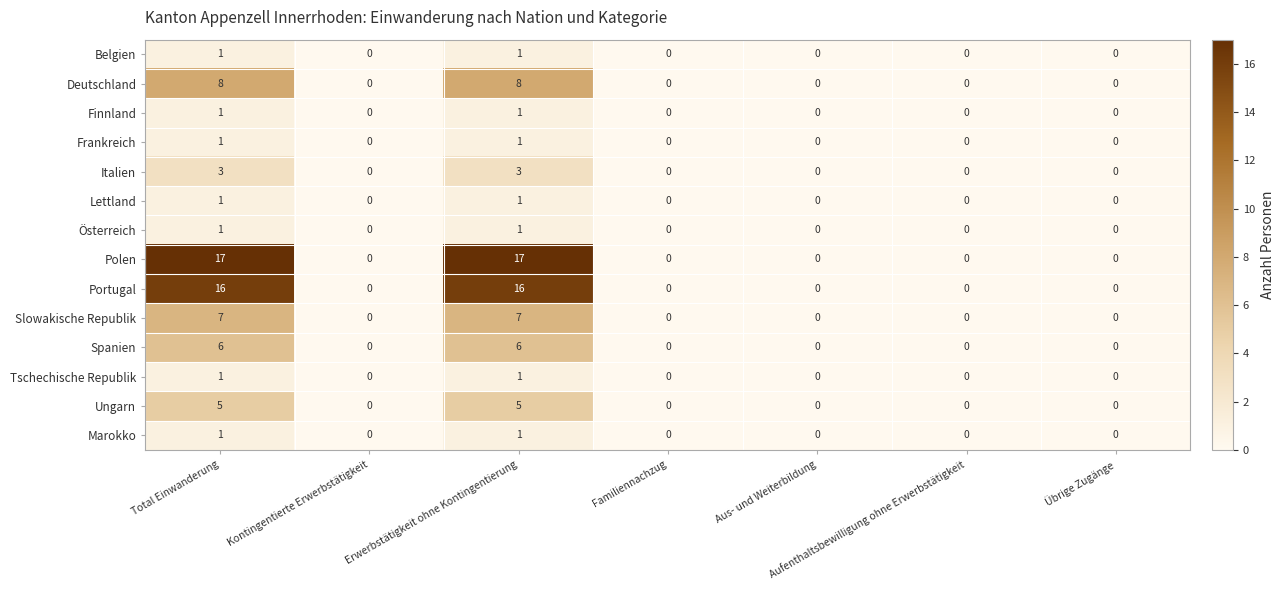

How many Lettland values are between 0 and 1?

7